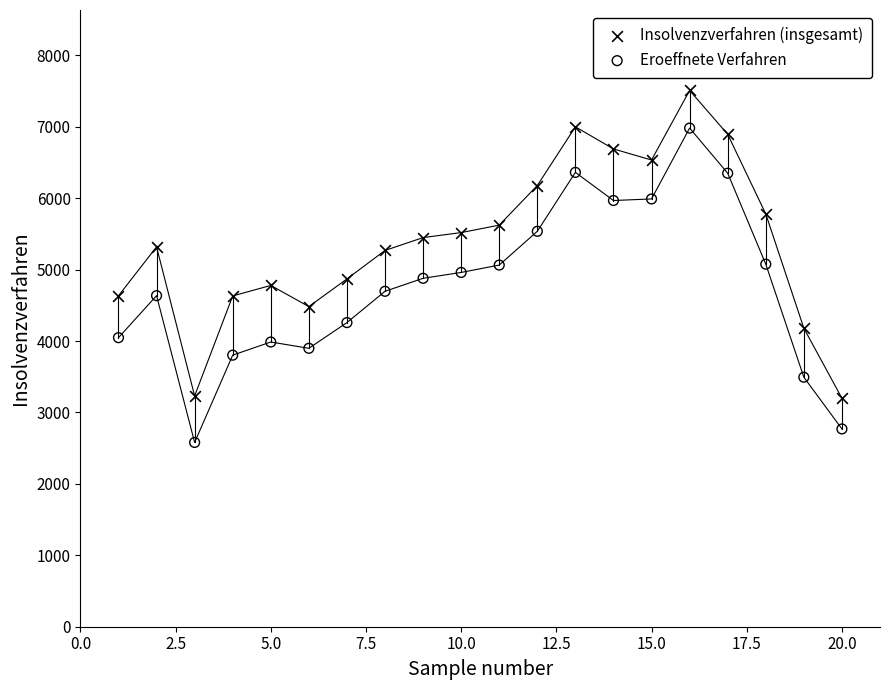

Across all data points, what is the range of X values (max minus min)?

19